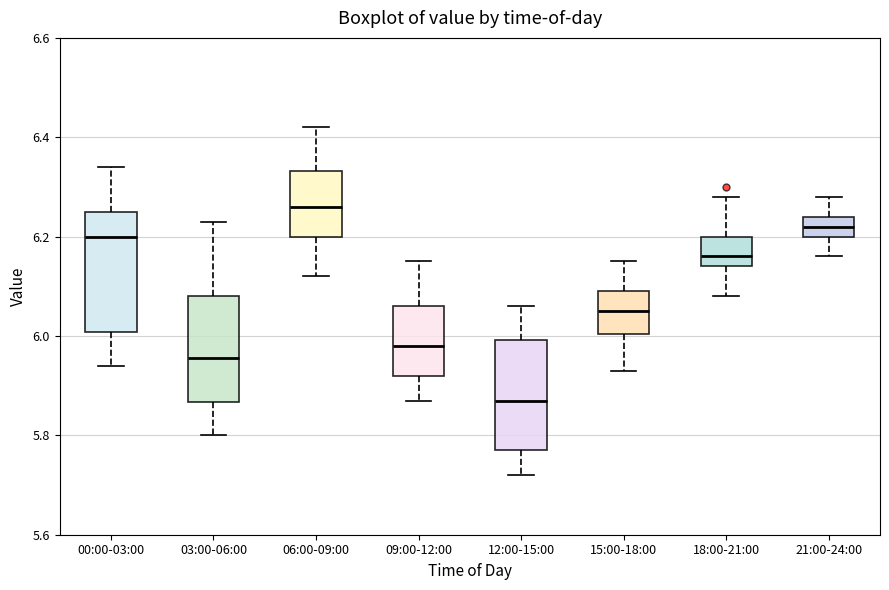

Where does the upper whisker of the box for 21:00-24:00 end on the y-axis? The values are not printed on the chart, so give them approximately, as read against the axis.

6.28